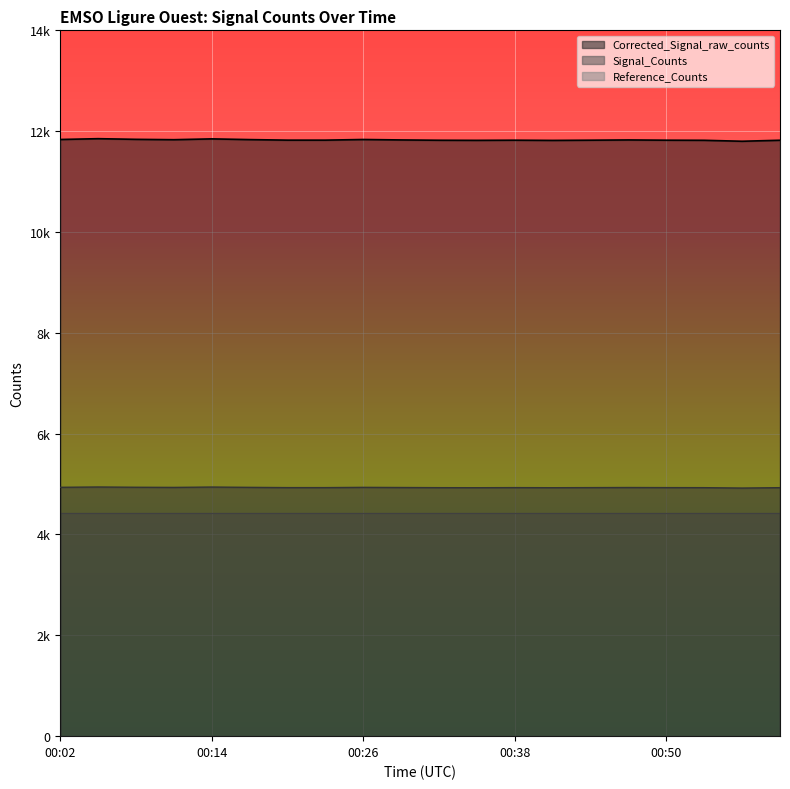

At which category does Corrected_Signal_raw_counts reach its first local peak?

00:05